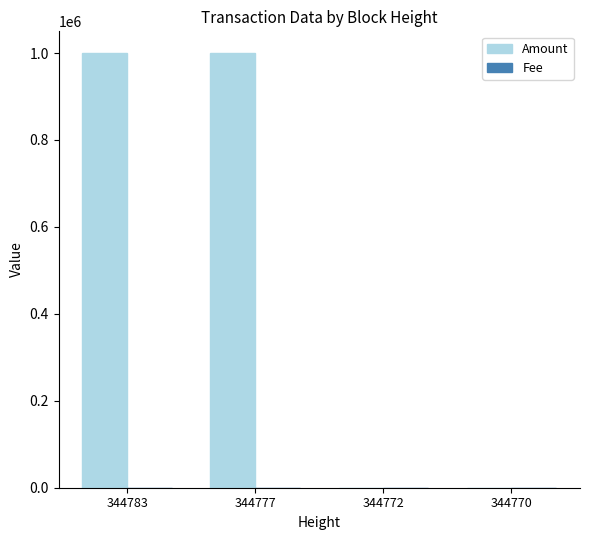

Is it true that Amount equals 999890 at 344777?

True